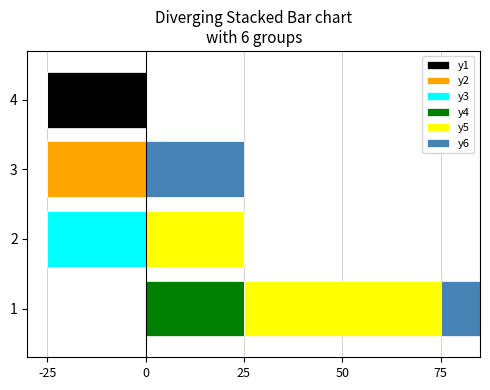

How many values in the y3 series are below 0?

1